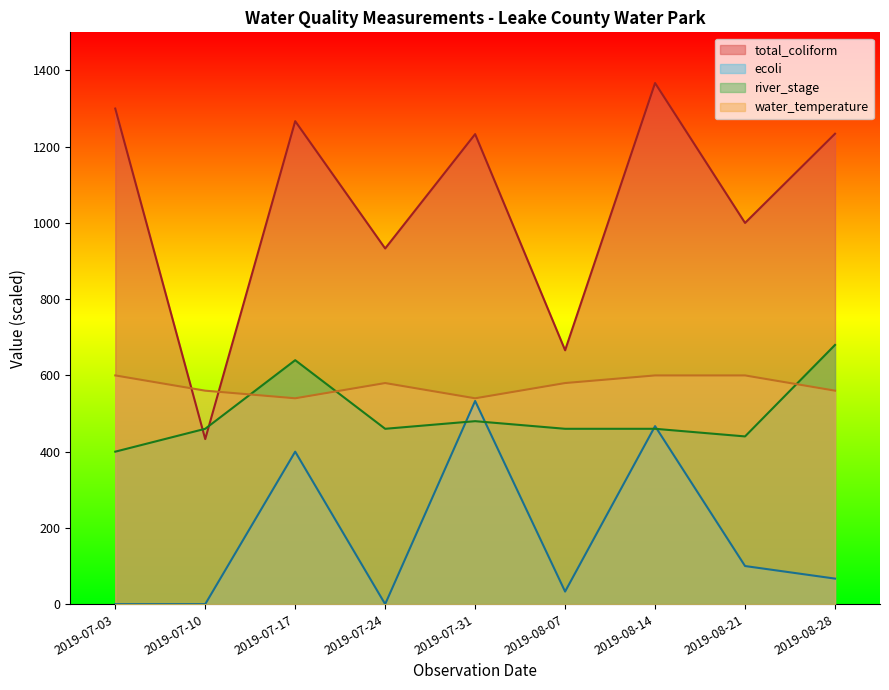

List the labels in order of water_temperature value, smallest first.

2019-07-17, 2019-07-31, 2019-07-10, 2019-08-28, 2019-07-24, 2019-08-07, 2019-07-03, 2019-08-14, 2019-08-21